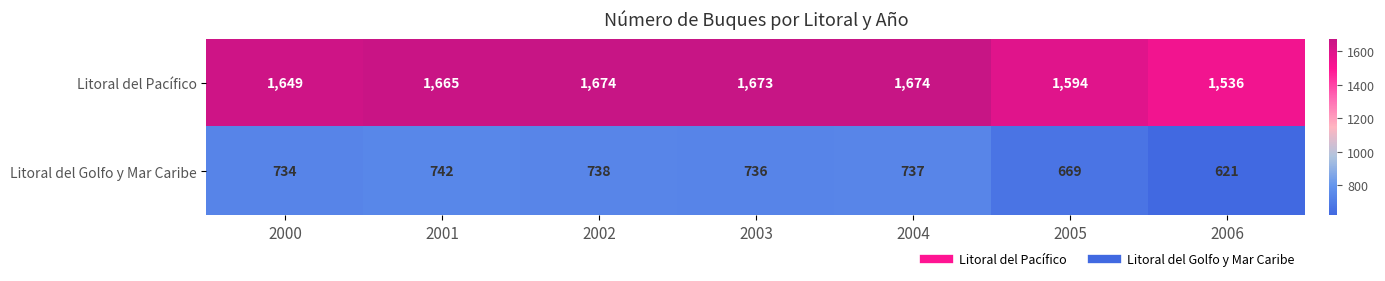

What is the sum of all Litoral del Golfo y Mar Caribe values?

4977